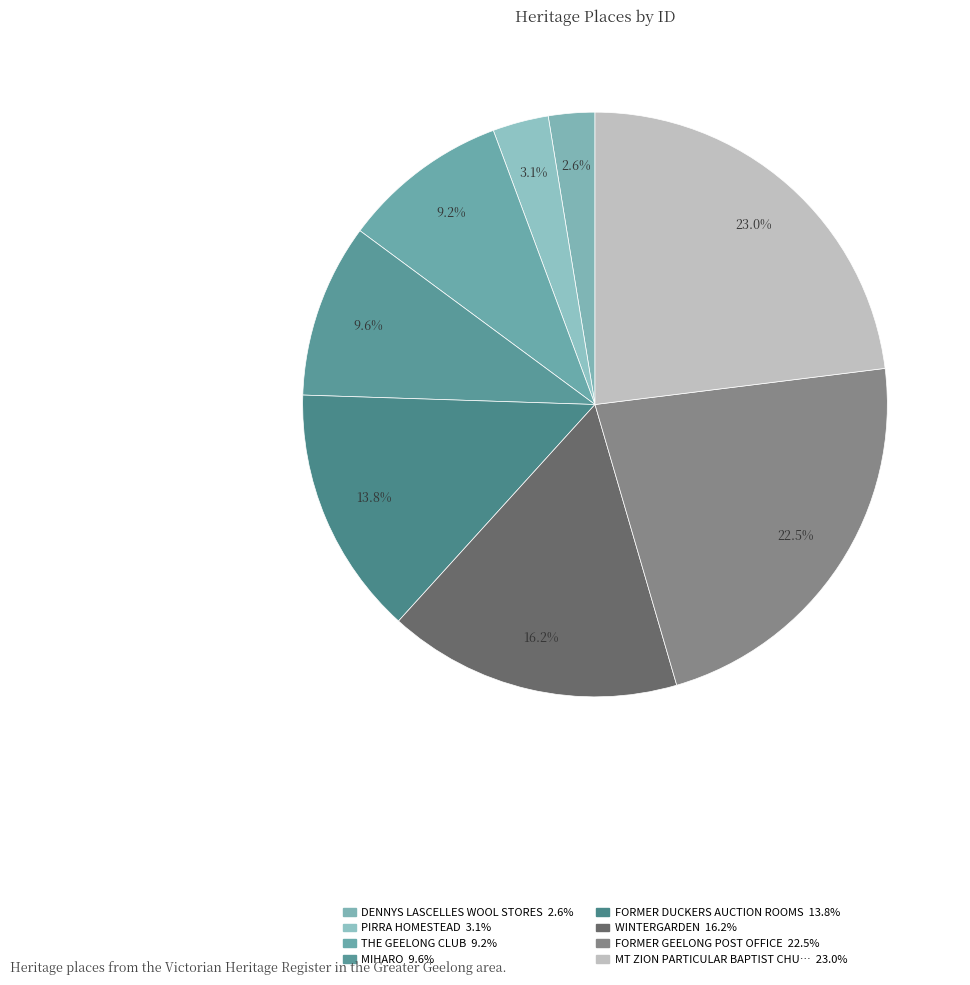

To the nearest percent, what is the average slice percentage?

12%